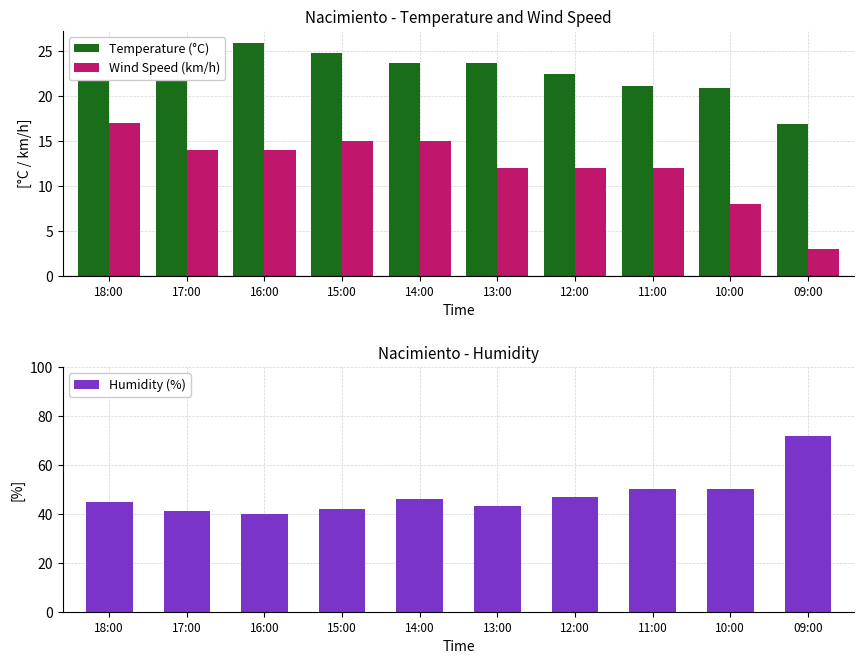

Count the number of categories in the chart.

10